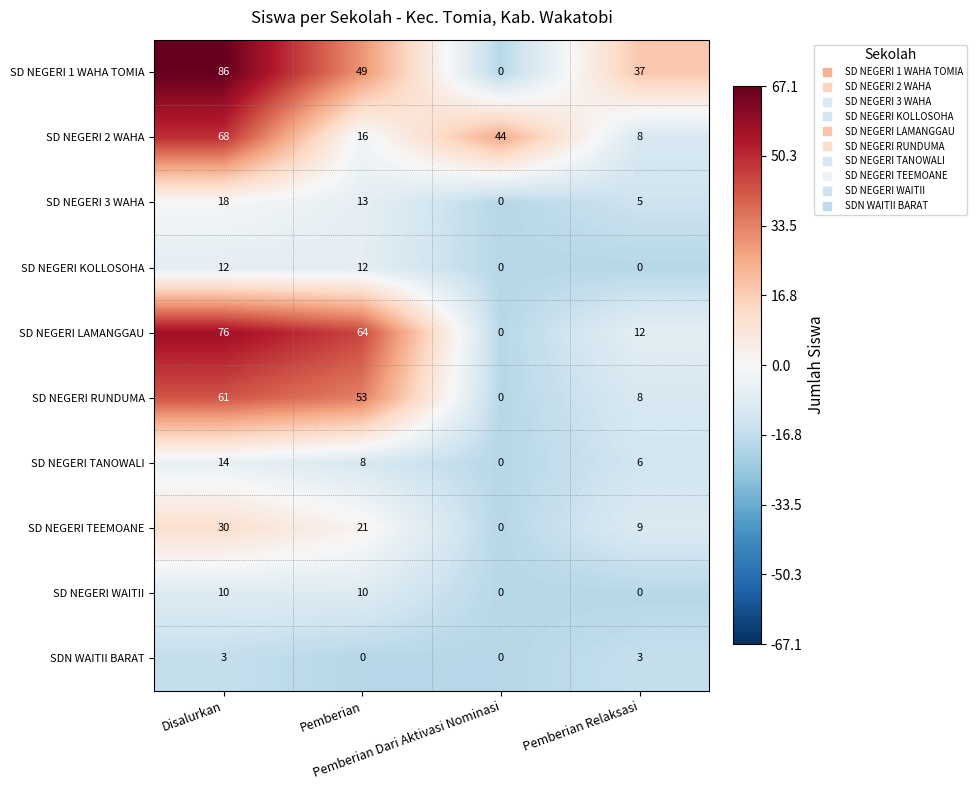

At how many categories does at least one series exceed 43?

3